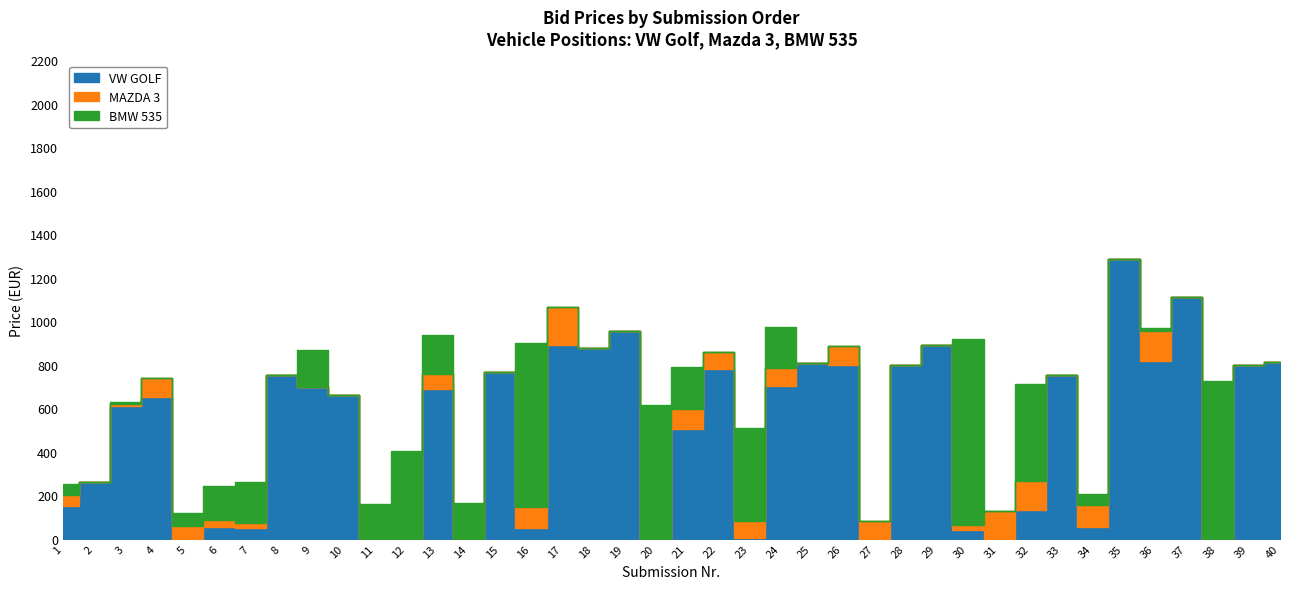

What are all the series names shown in the legend?

VW GOLF, MAZDA 3, BMW 535